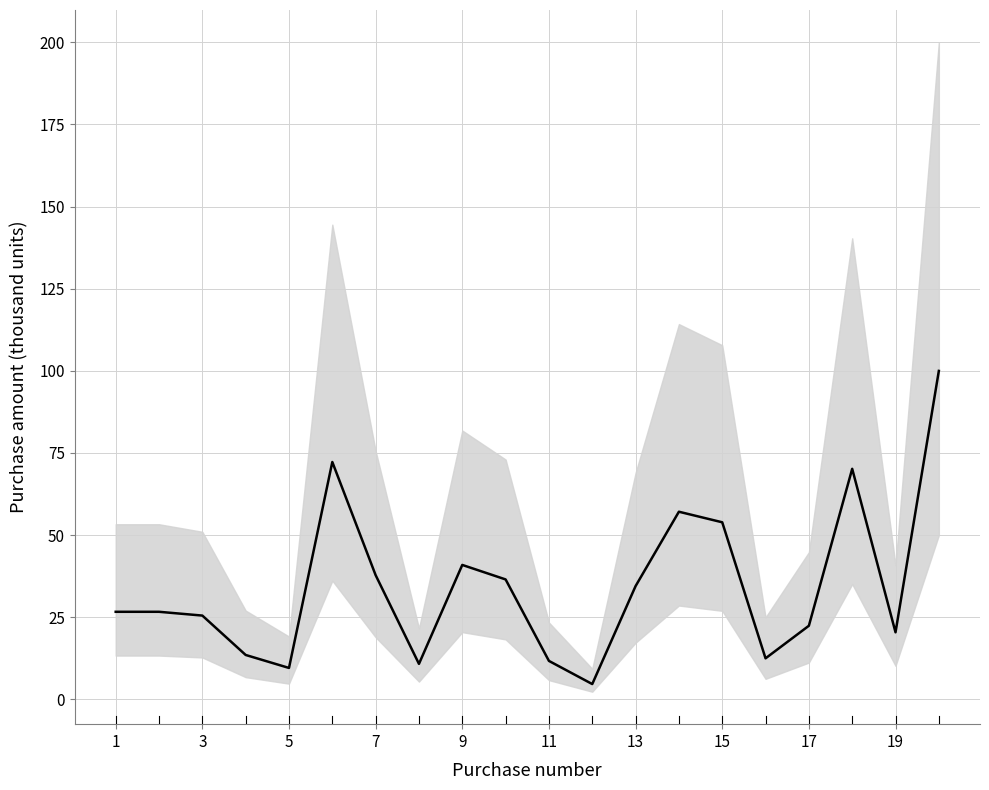

Reading right to left, list all the values displayed in this chart.

100.0	20.4	70.2	22.4	12.5	53.9	57.1	34.5	4.7	11.7	36.5	40.9	10.8	37.8	72.2	9.6	13.5	25.5	26.6	26.6